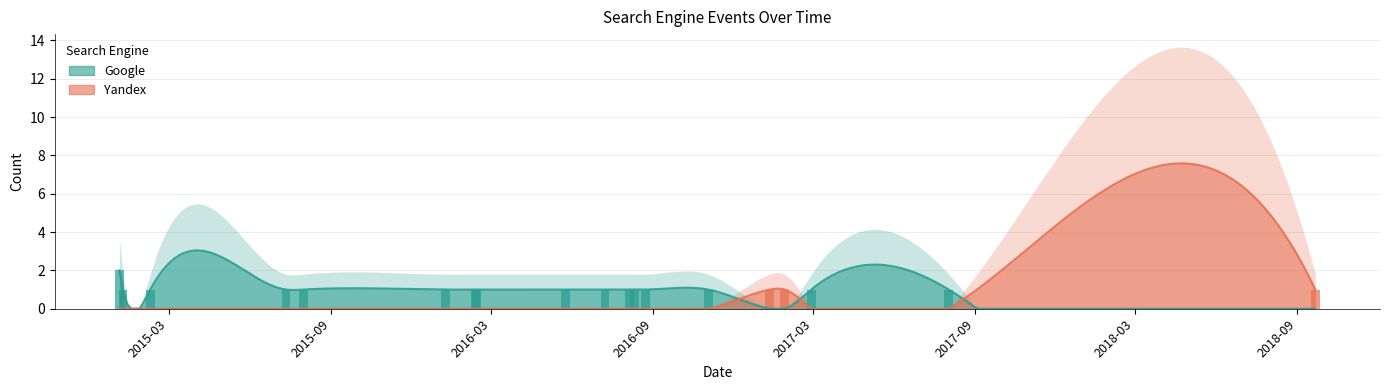

Which has a higher value, 2016-05-24 or 2015-08-01?

2016-05-24